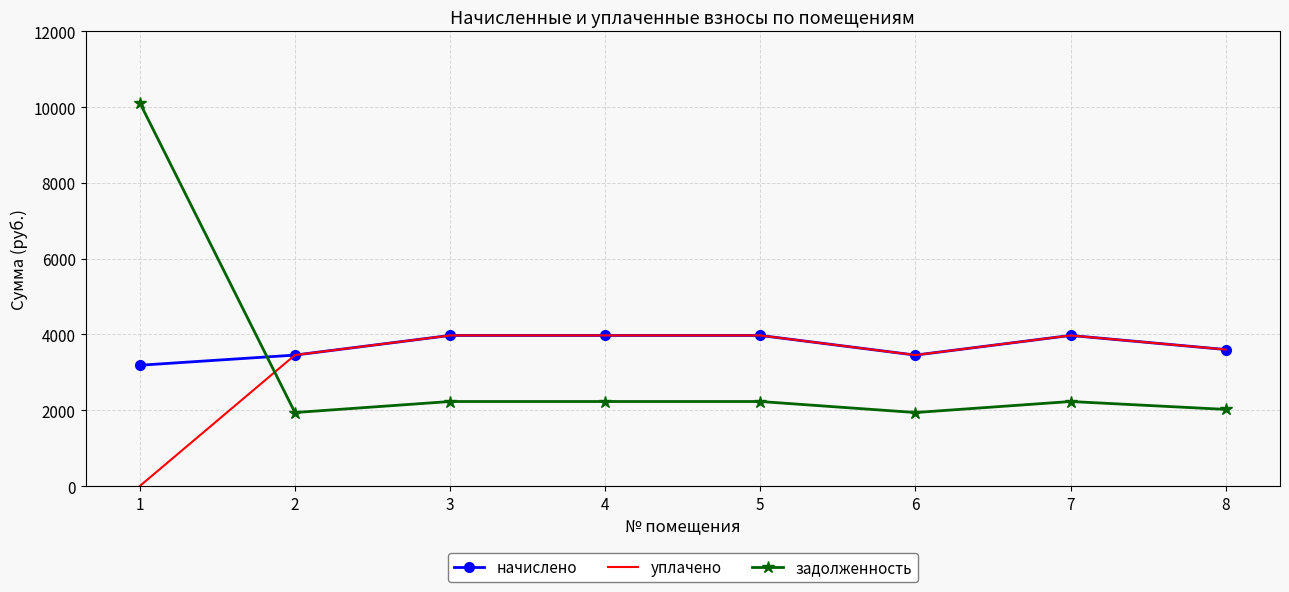

Where does the начислено series first go above 3974?

3